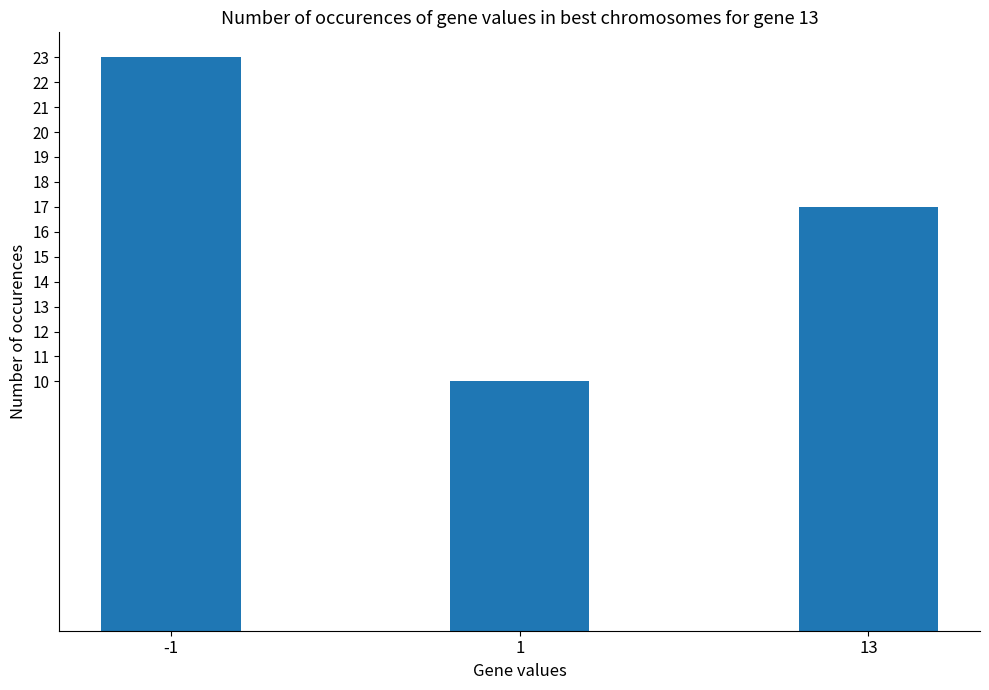

Where does the data first go above 17?

-1